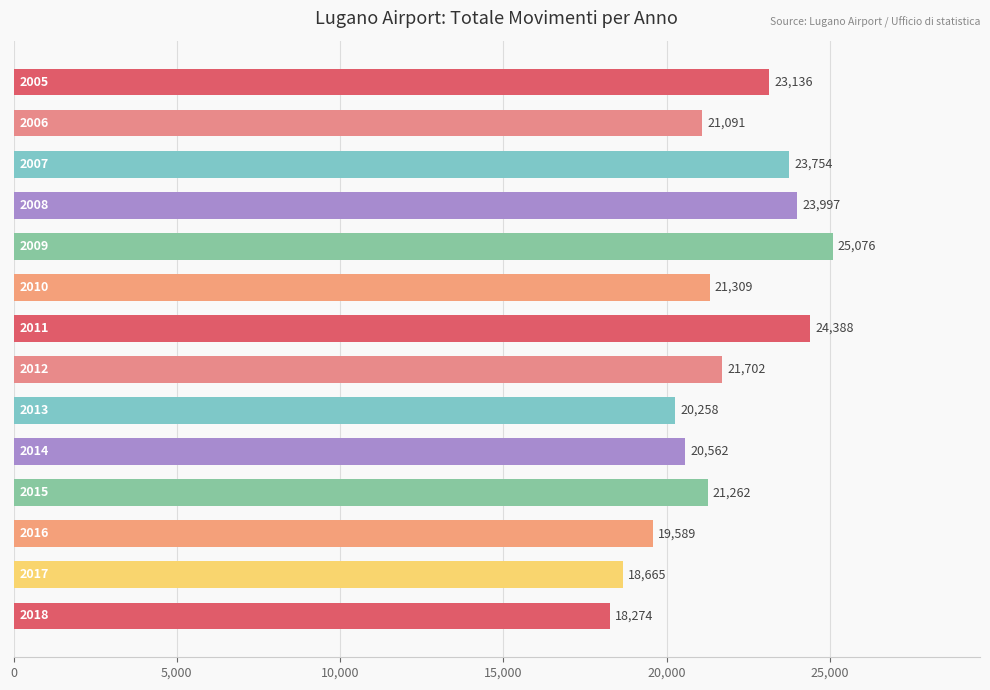

What is the value of the 12th bar from the top?

19589